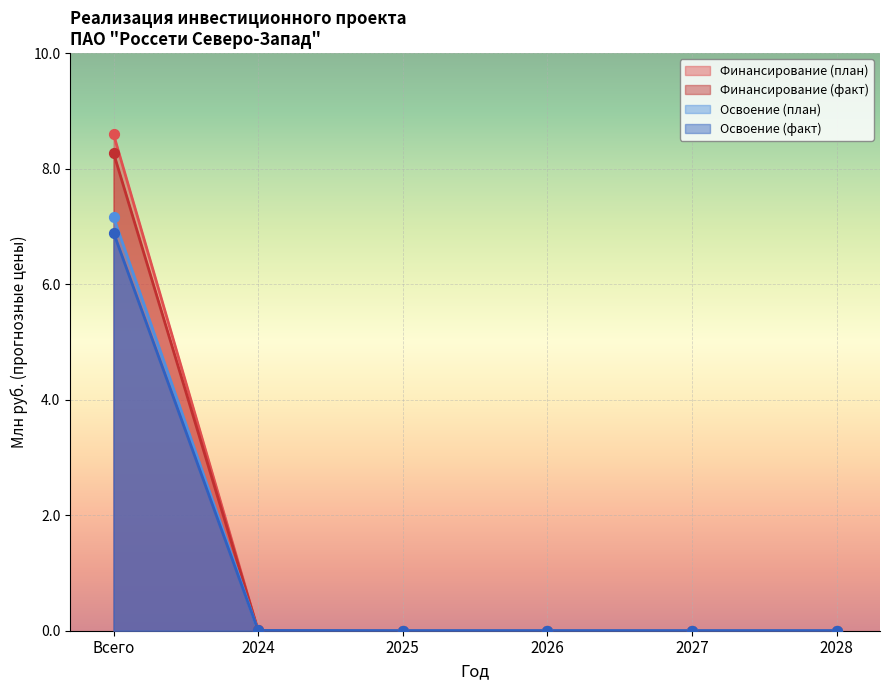

Which series has the largest Y range (max minus min)?

Финансирование (план)